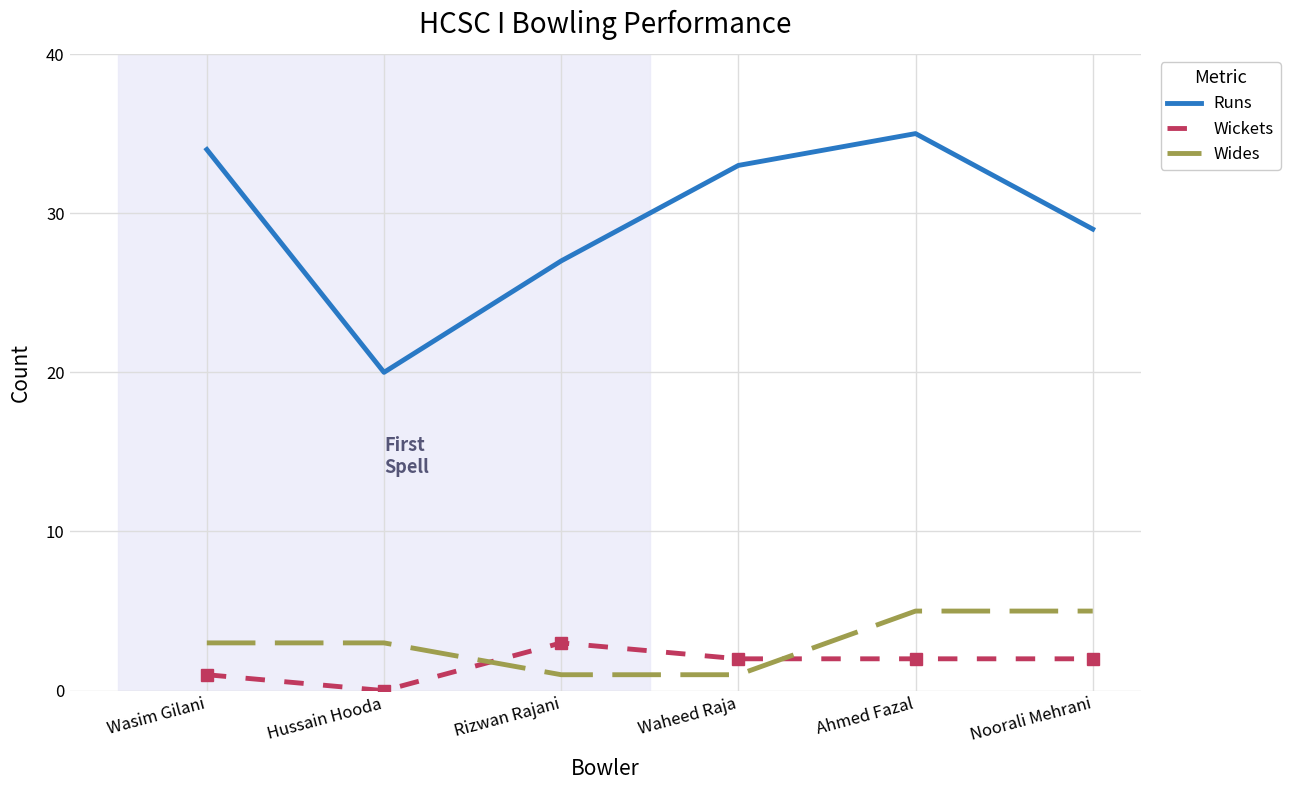

True or false: Wickets and Runs cross at least once.

False